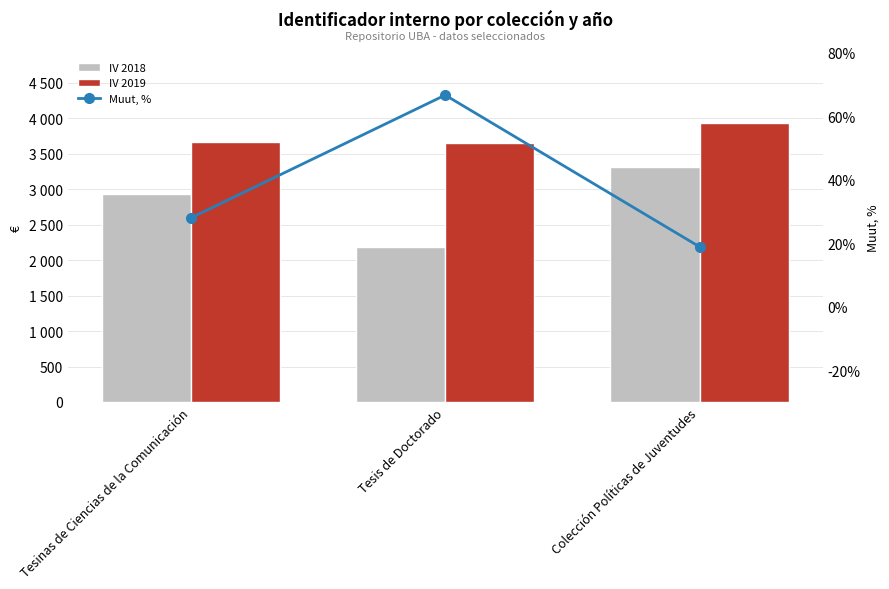

What is the minimum value shown in the chart?

18.9